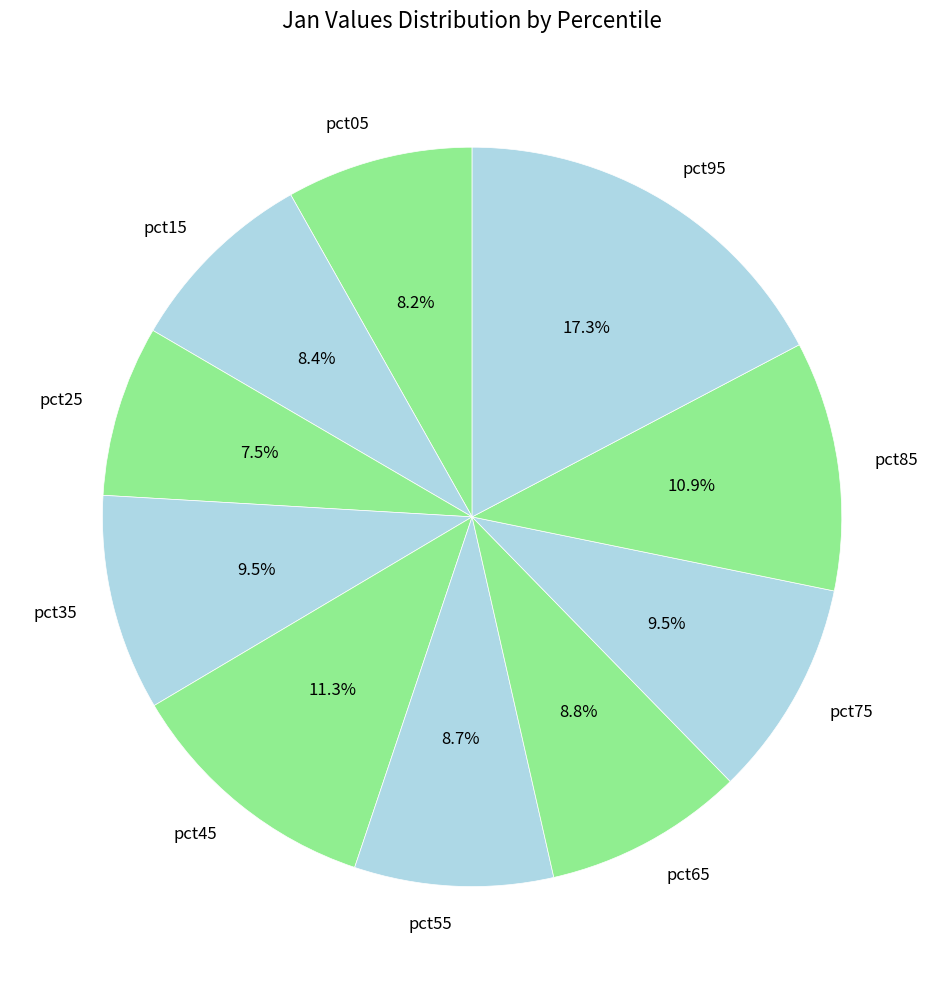

What percentage is the pct05 slice, to the nearest percent?

8%